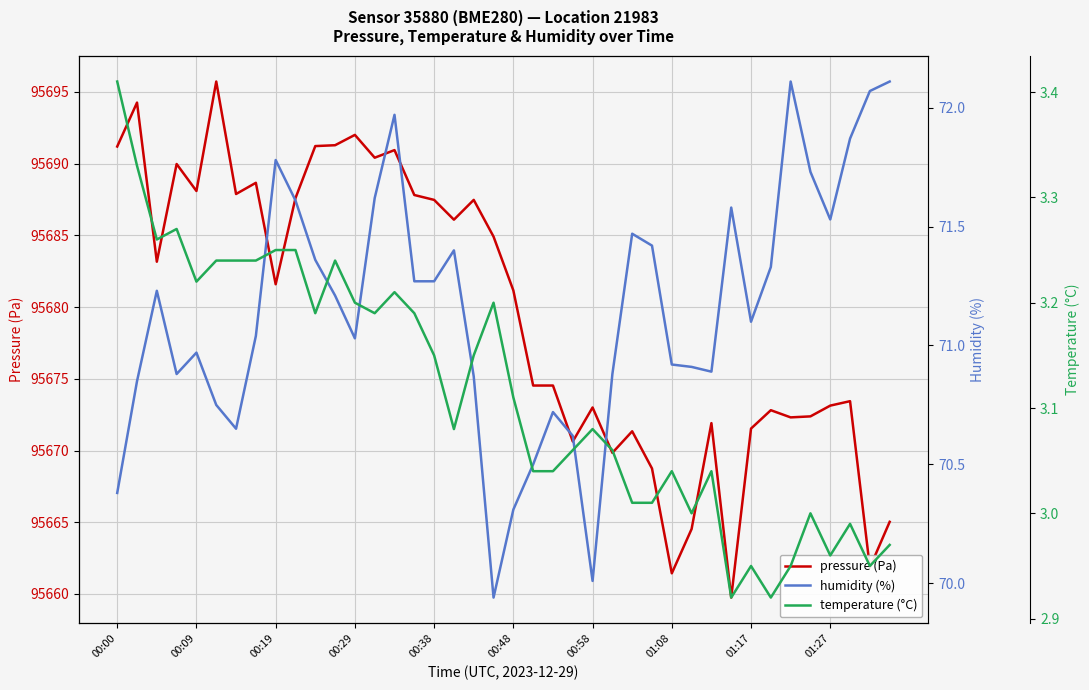

How many interior local peaks does the humidity (%) series have?

9